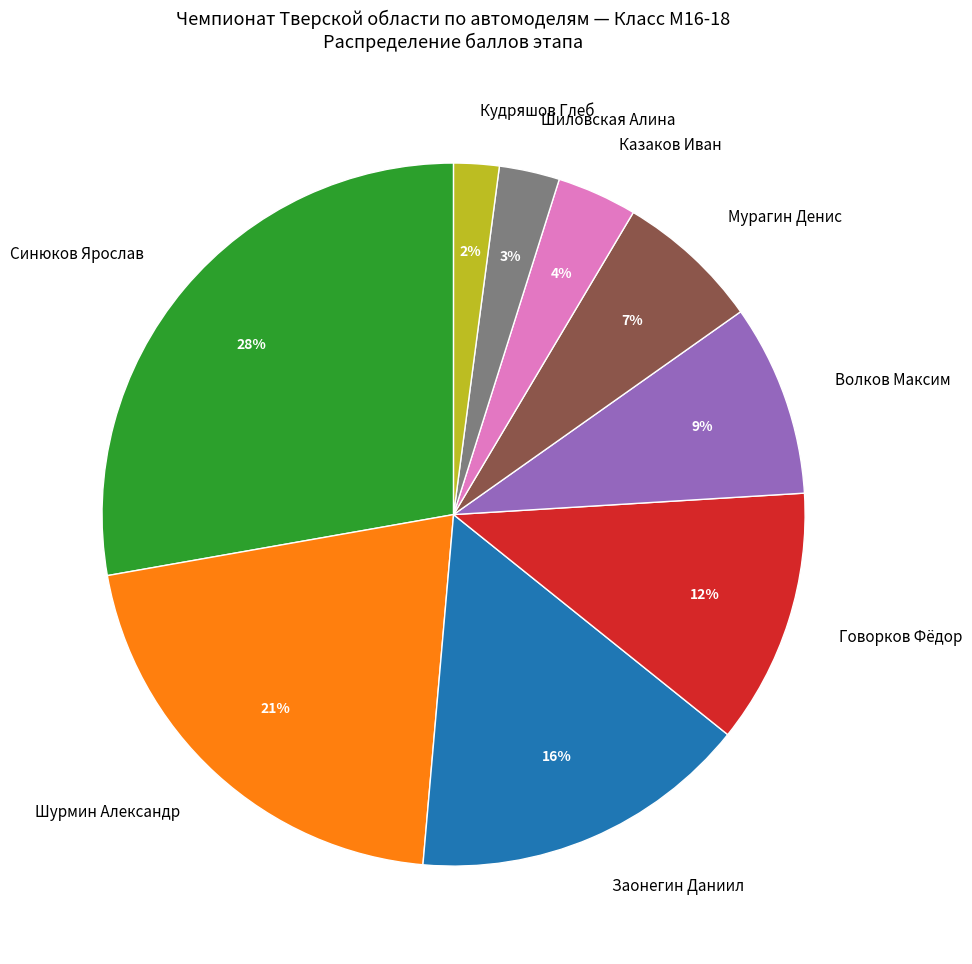

What is the smallest slice in the pie chart?

Кудряшов Глеб